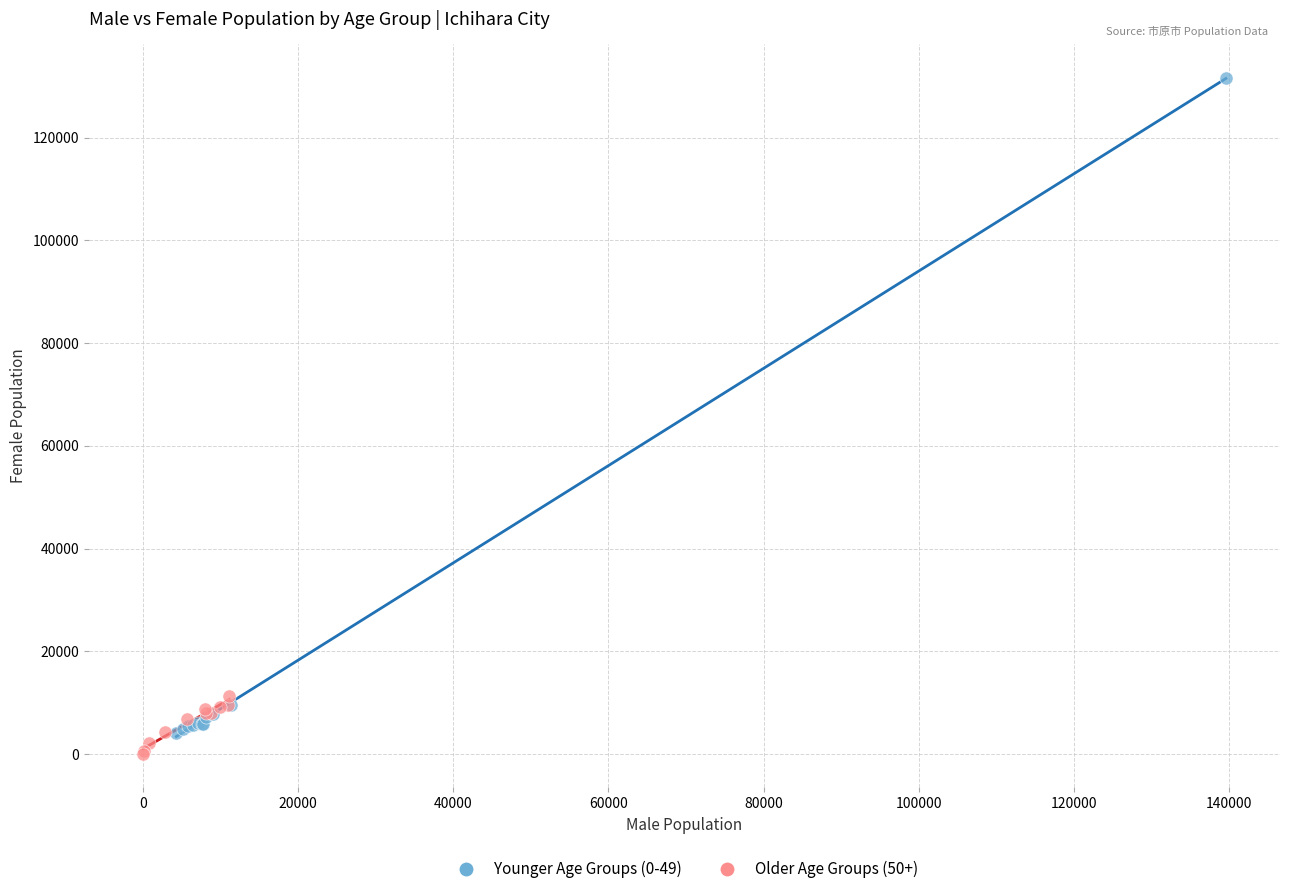

Which series has the widest spread of Y values?

Younger Age Groups (0-49)